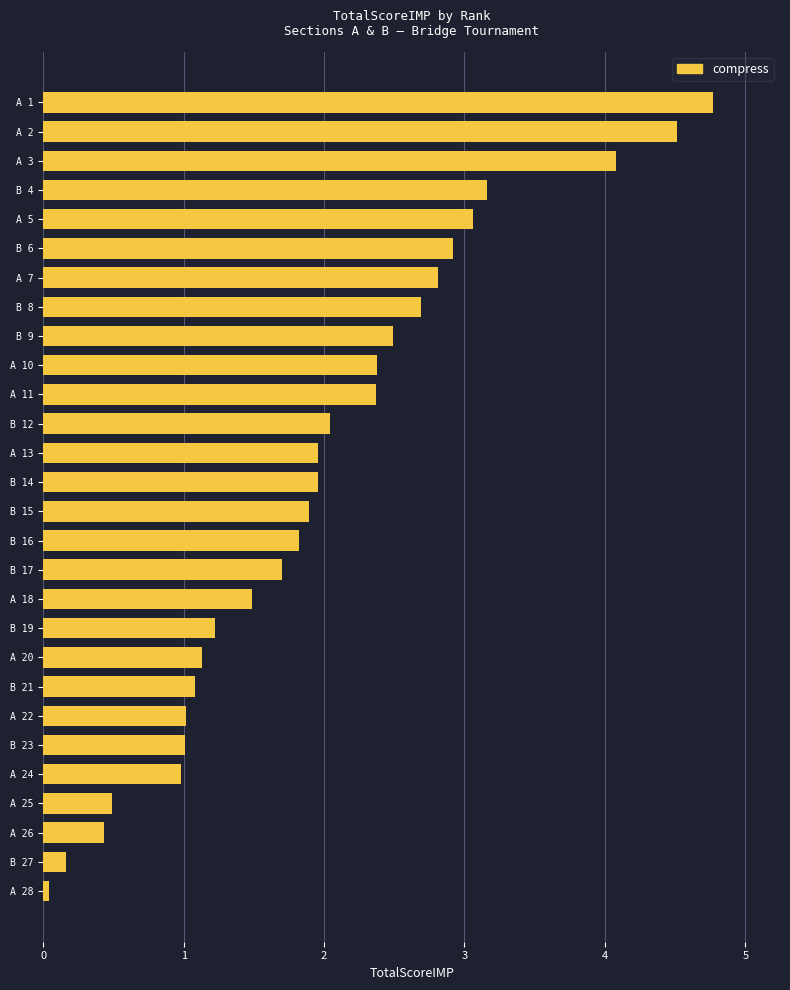

What is the difference between the maximum and second lowest values?

4.6